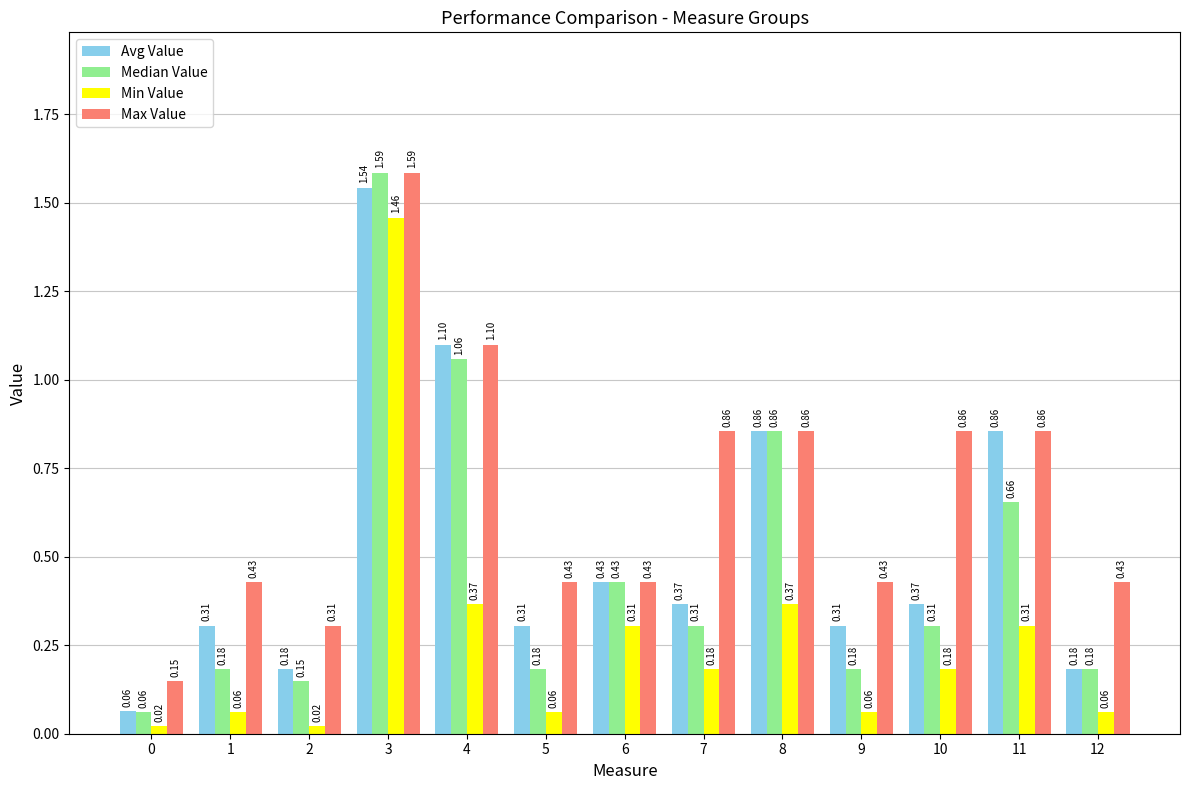

Which series changed the most between 7 and 11?

Avg Value